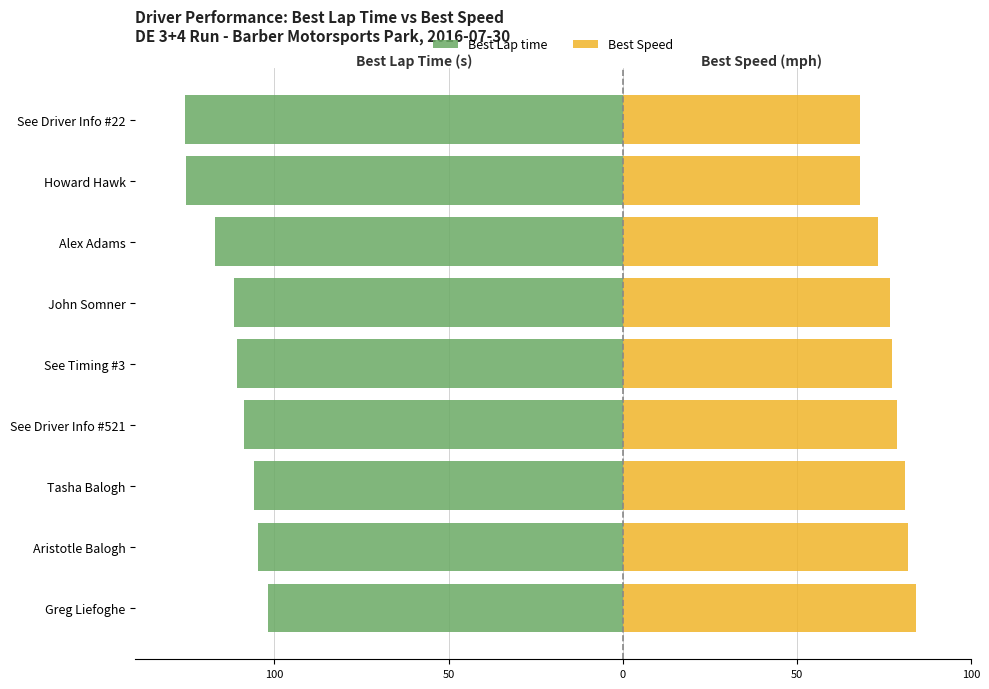

How many series are shown in this chart?

2